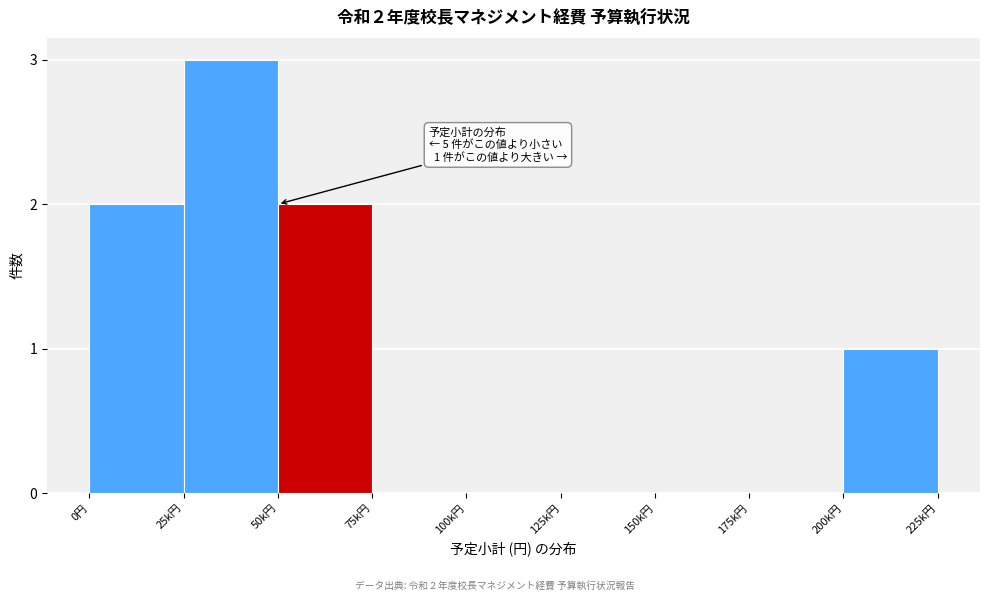

Reading left to right, list all the values displayed in this chart.

0円=2	25k円=3	50k円=2	75k円=0	100k円=0	125k円=0	150k円=0	175k円=0	200k円=1